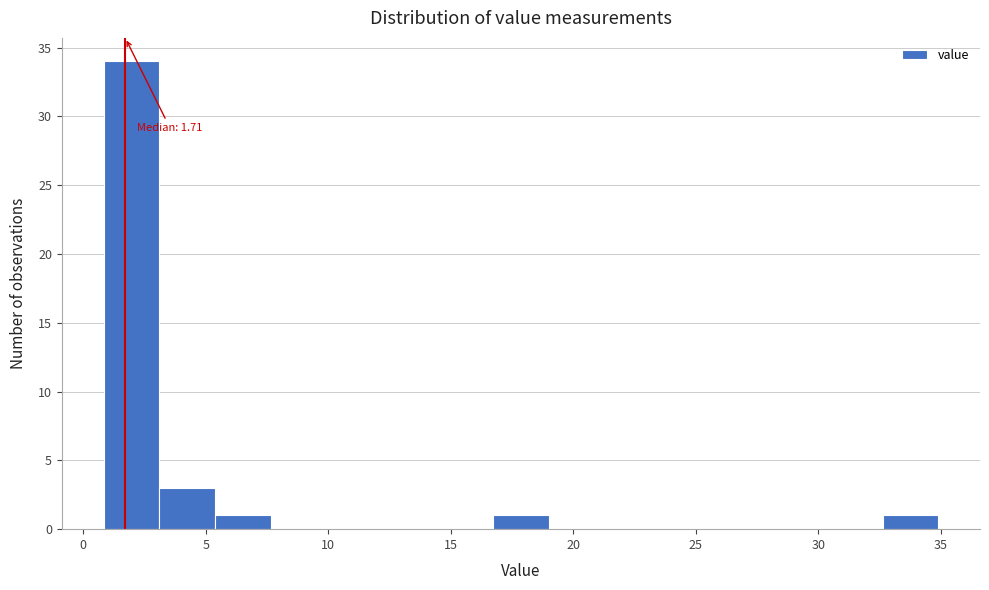

Over which range of the x-axis is the bar tallest?

1.0 to 3.0